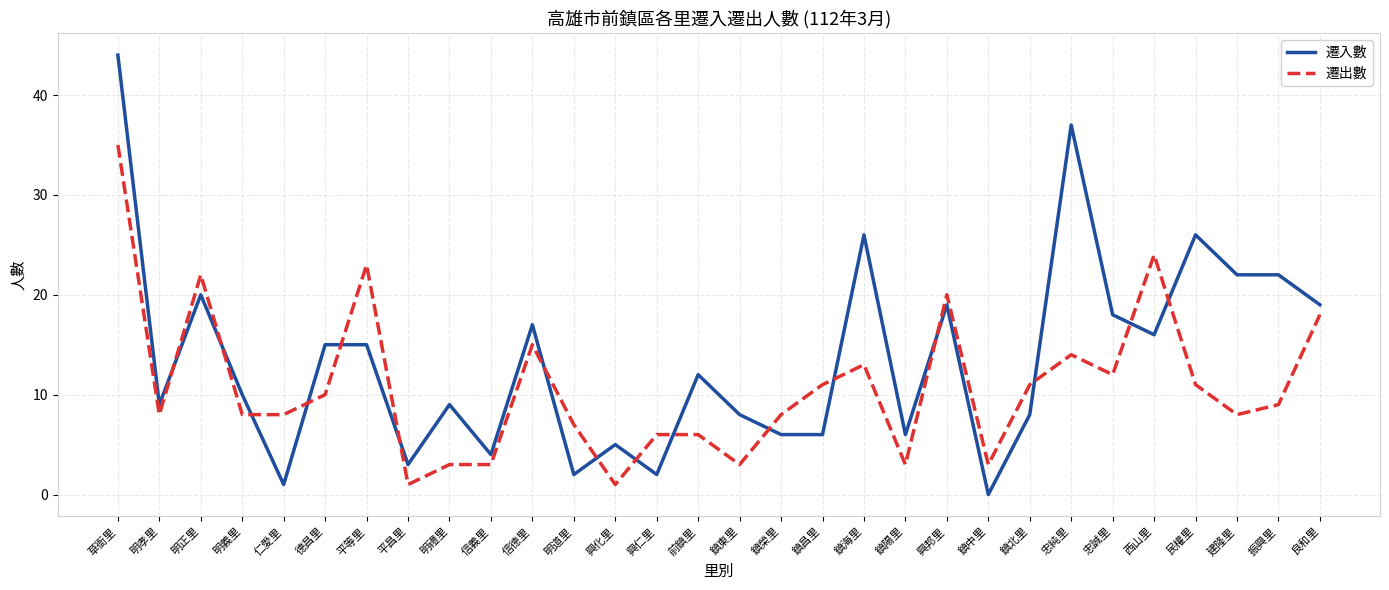

What position from the left is 信德里?

11